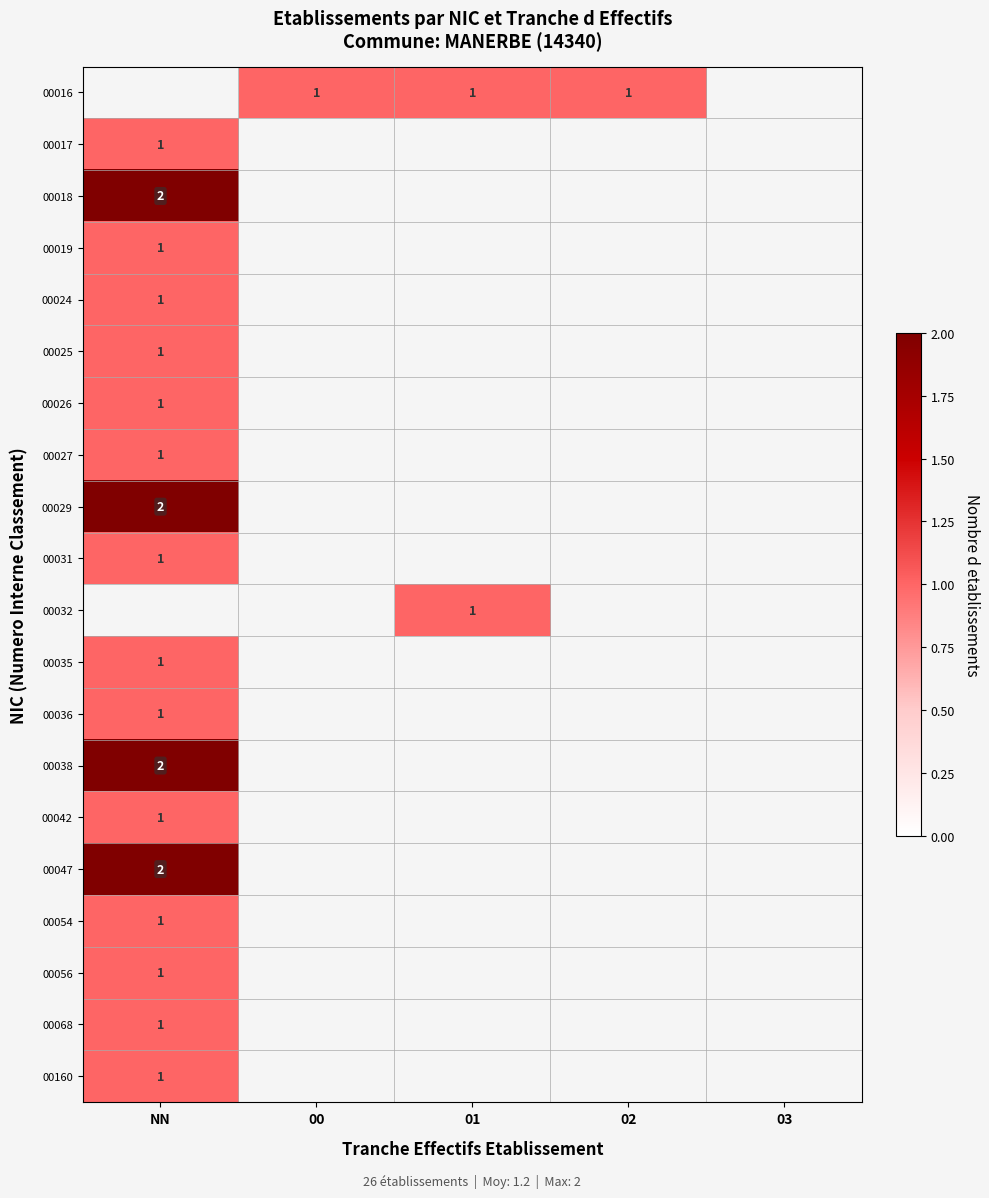

What is the smallest value displayed?

1.0